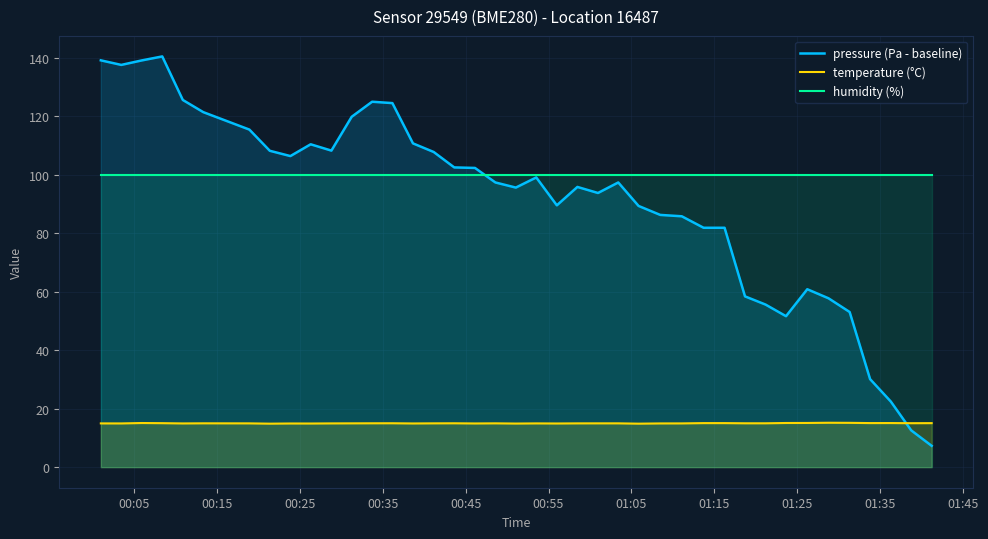

List the series in order of their peak value, lowest first.

temperature (°C), humidity (%), pressure (Pa - baseline)